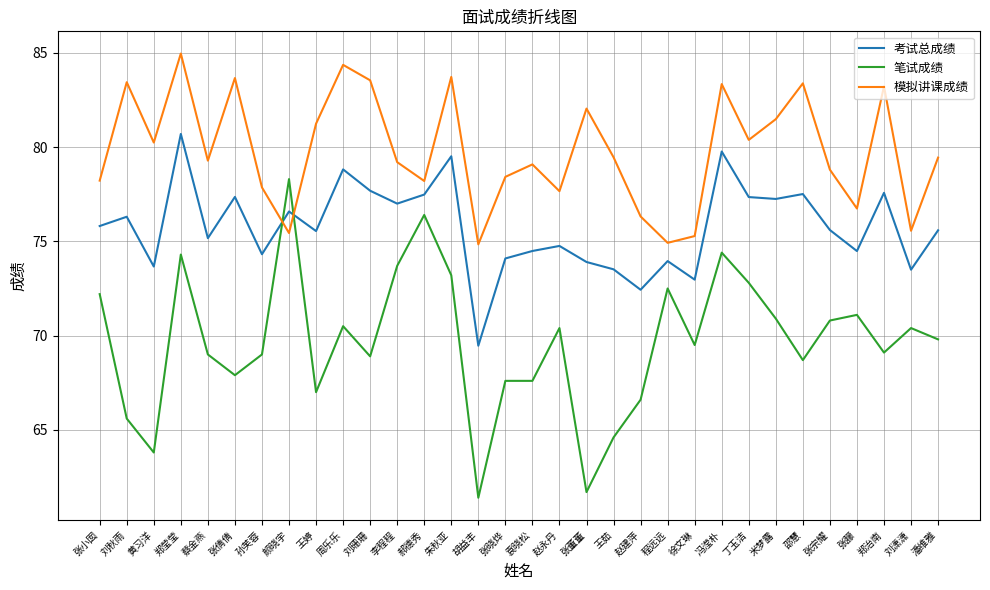

Which series has the largest range (max minus min)?

笔试成绩